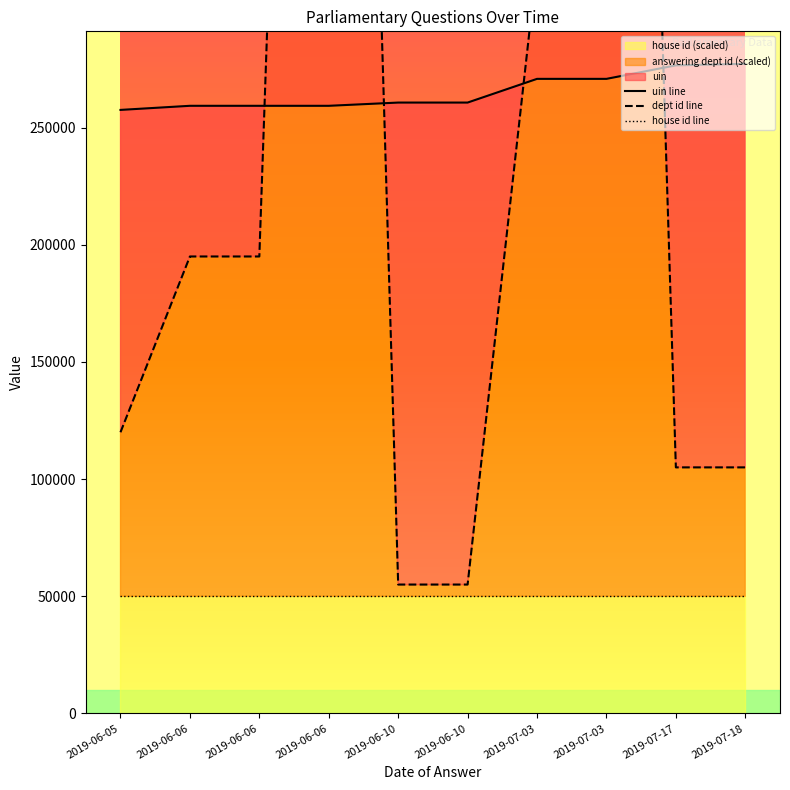

True or false: uin line and house id line cross at least once.

False